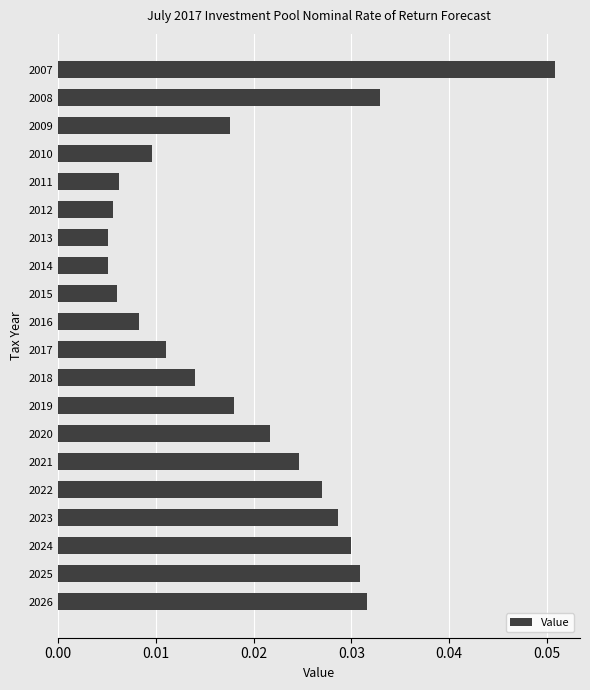

Count the values in the range 0 to 1.

20